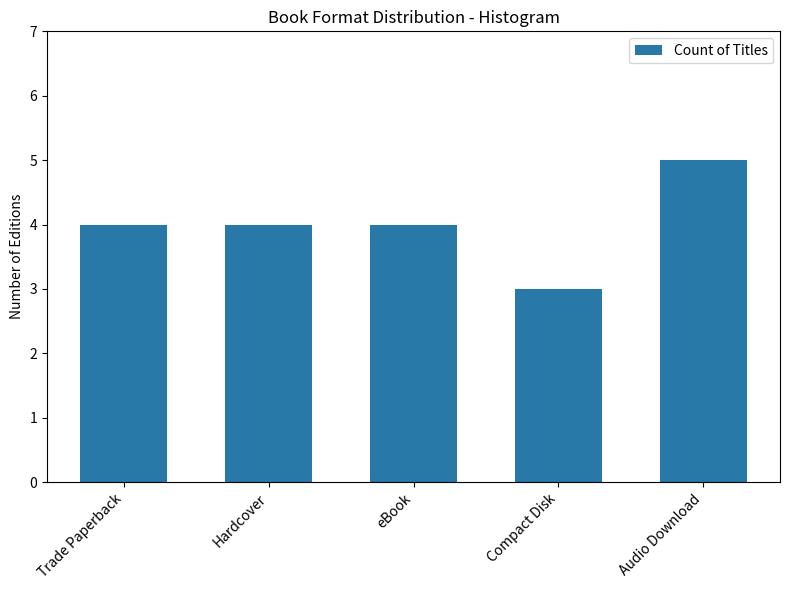

Which label corresponds to the smallest value in the chart?

Compact Disk